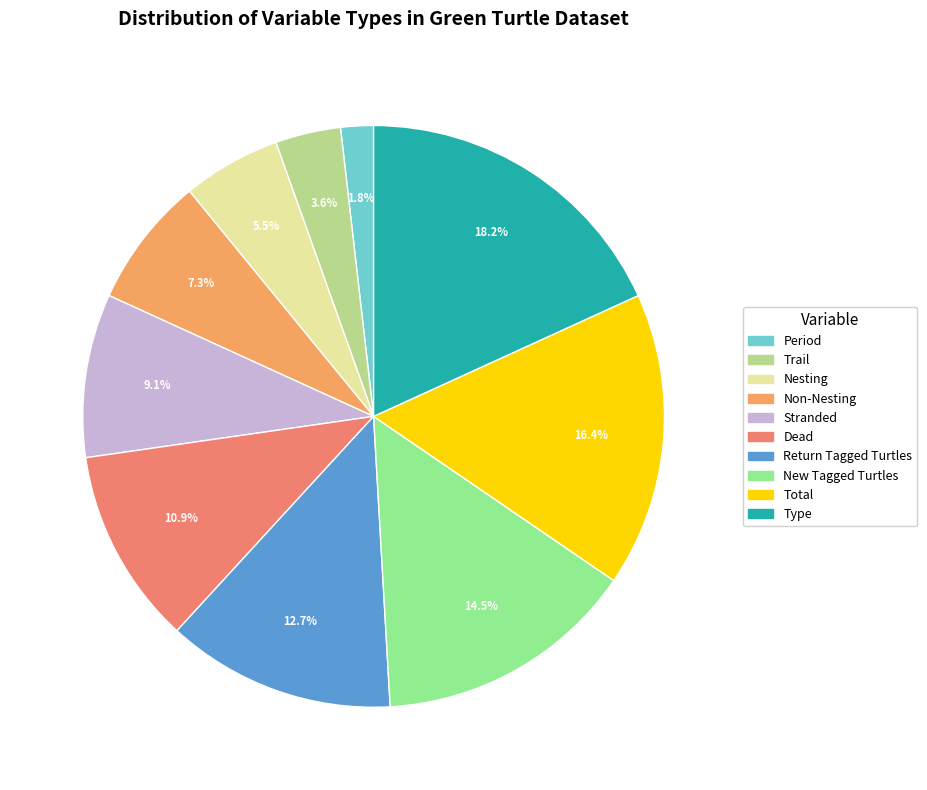

What is the ratio of the value at Return Tagged Turtles to the value at New Tagged Turtles?

0.9